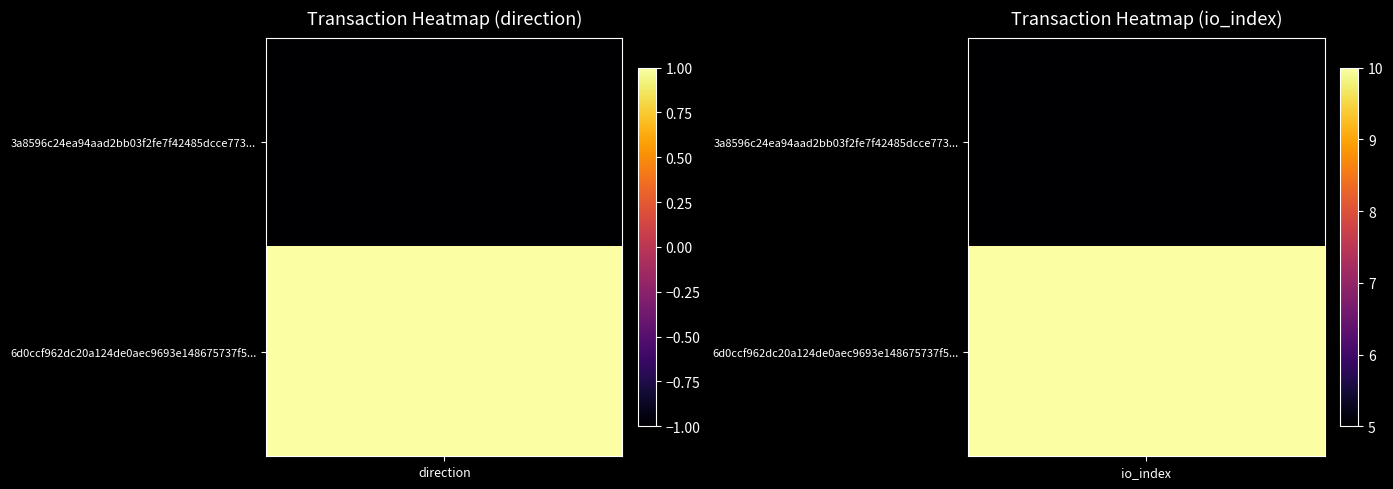

Reading left to right, what are all the values shown in this chart?

3a8596c24ea94aad2bb03f2fe7f42485dcce773: -1	5
6d0ccf962dc20a124de0aec9693e148675737f5: 1	10